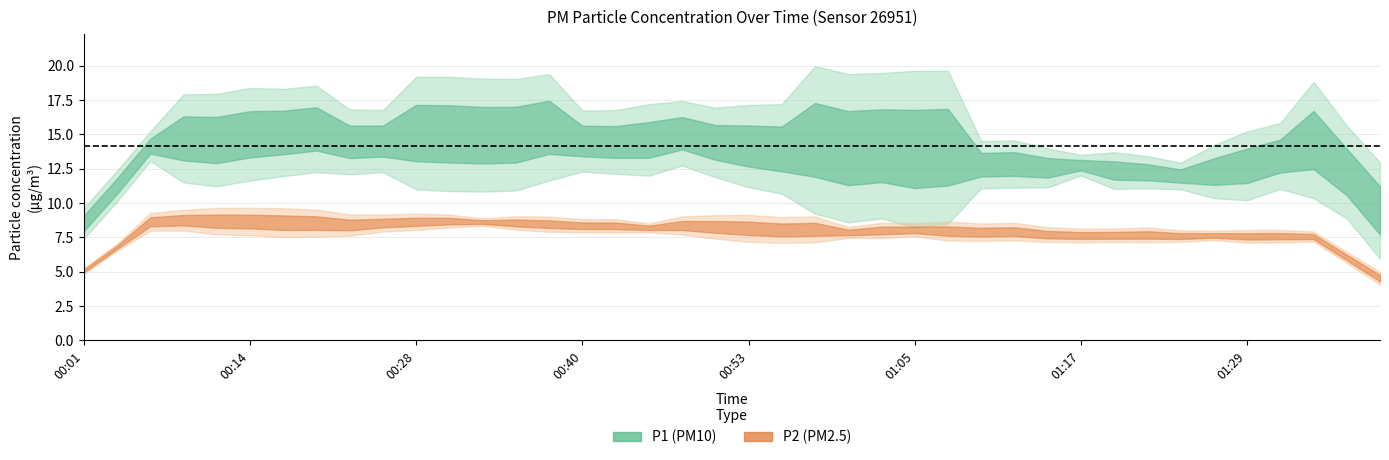

Rank the series by their average value, from lowest to highest.

P2, P1